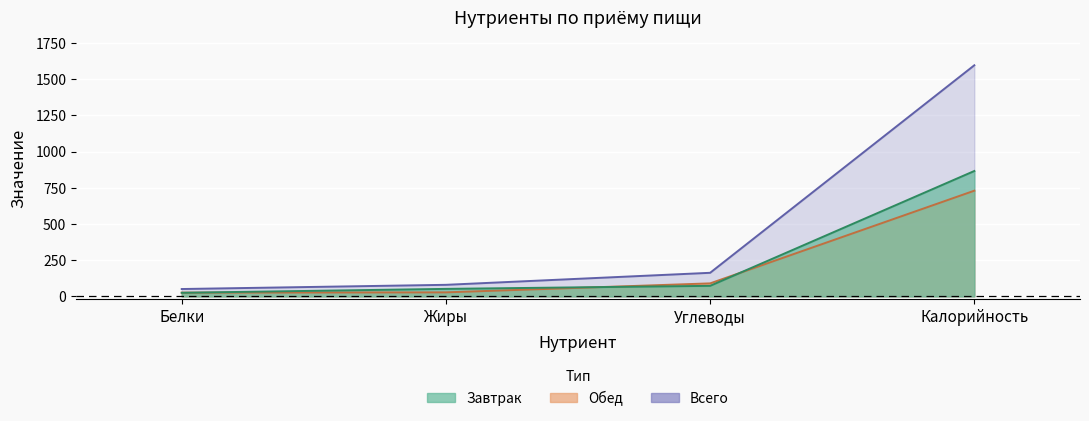

Which series has the largest total across all categories?

Всего